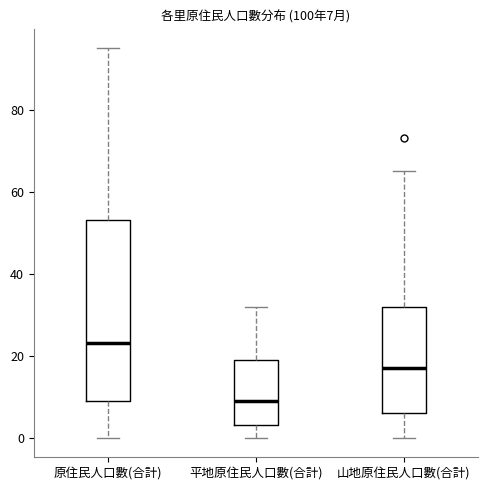

Which box is the tallest, from its lower edge to its upper edge?

原住民人口數(合計)